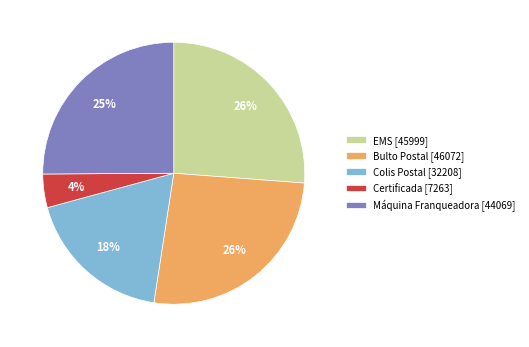

Does EMS [45999] represent more than half of the total?

No